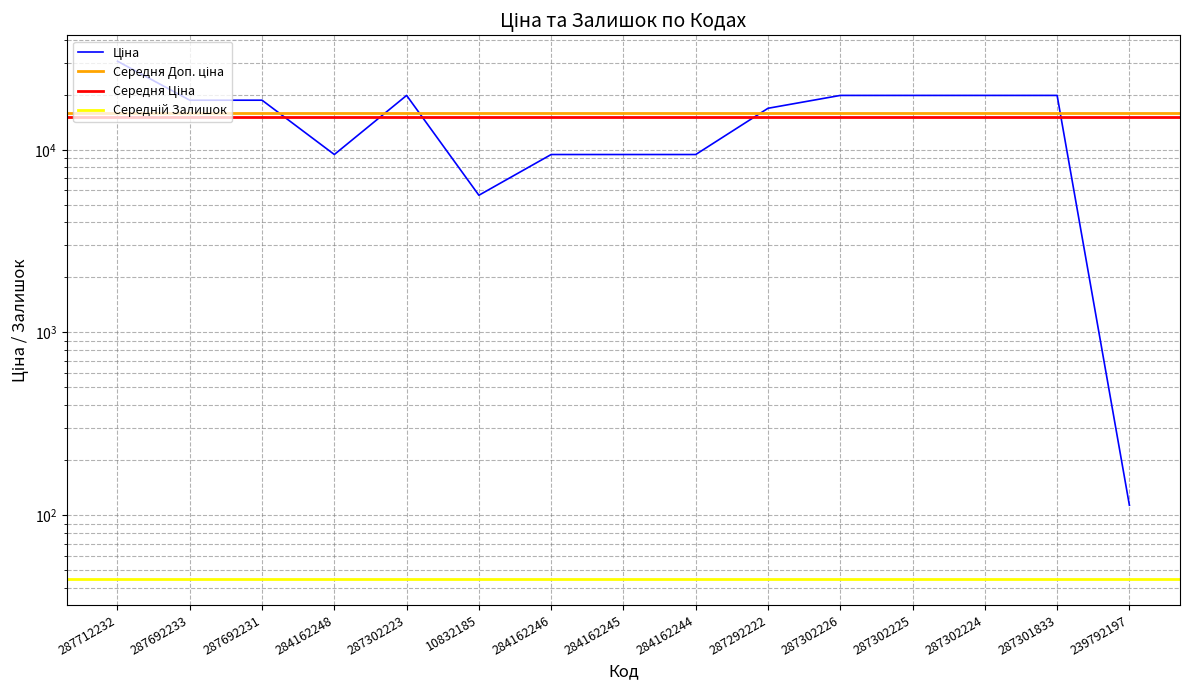

How many data points in Доп. ціна are less than 18671?

7